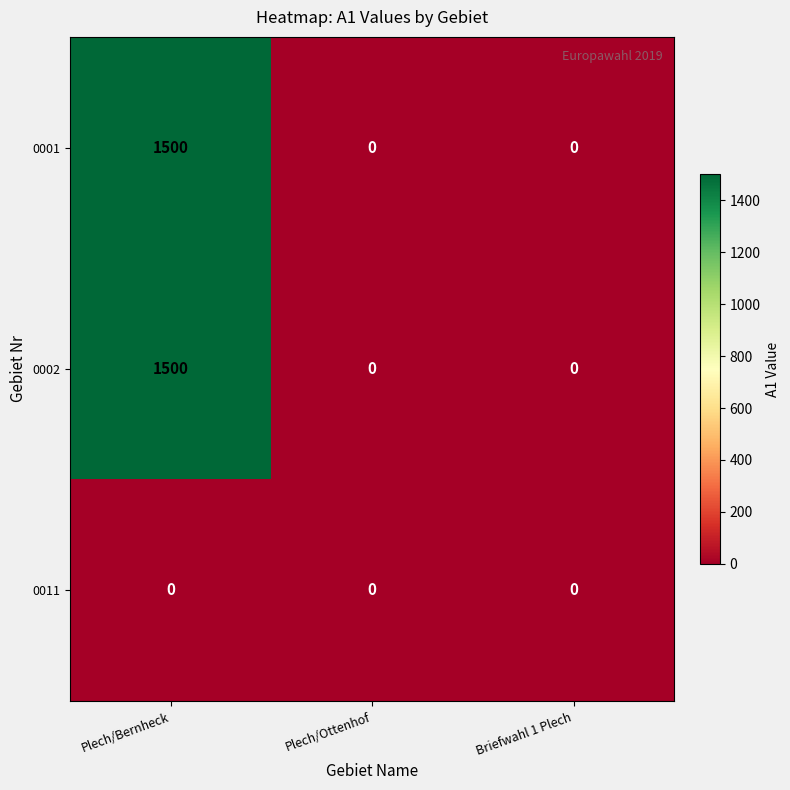

Which category has the highest value in the 0001 series?

Plech/Bernheck